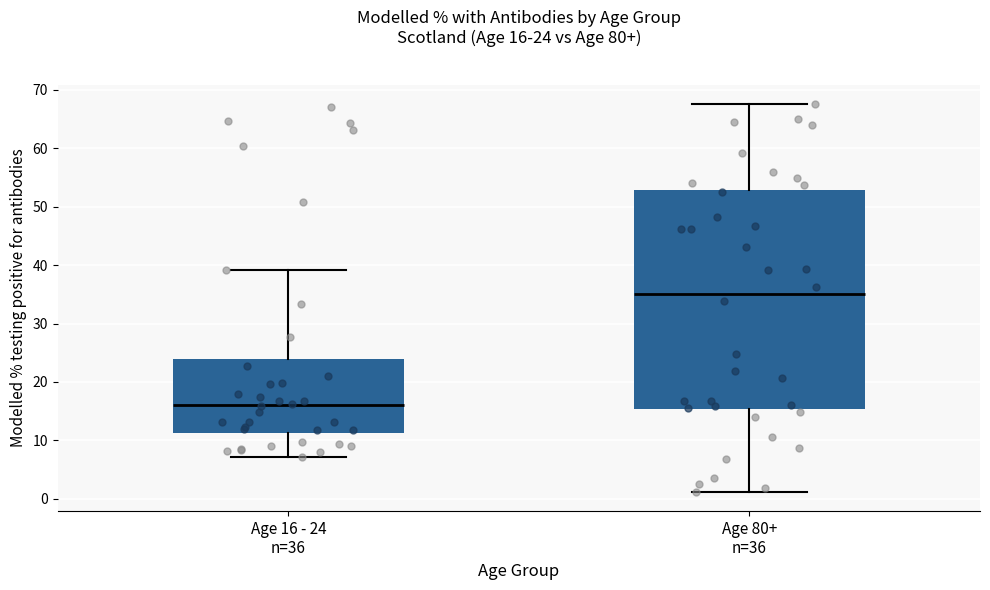

Which box's median line is the highest?

Age 80+ n=36